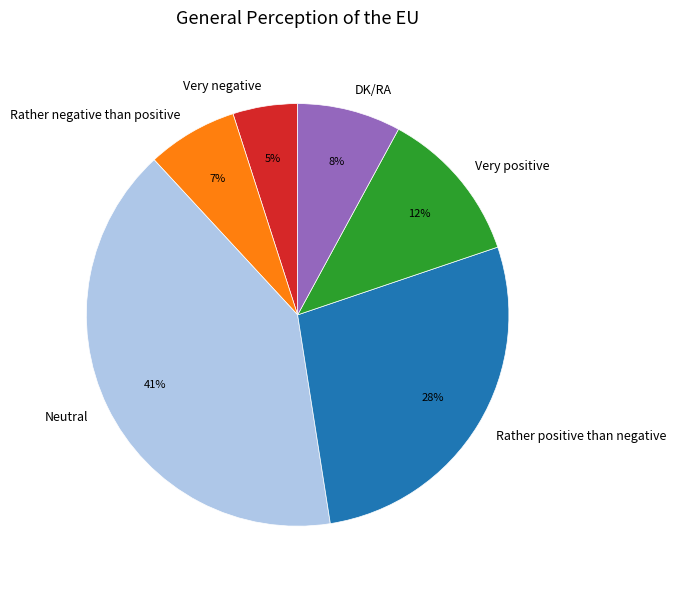

Is it true that Very positive is 12% of the pie?

True